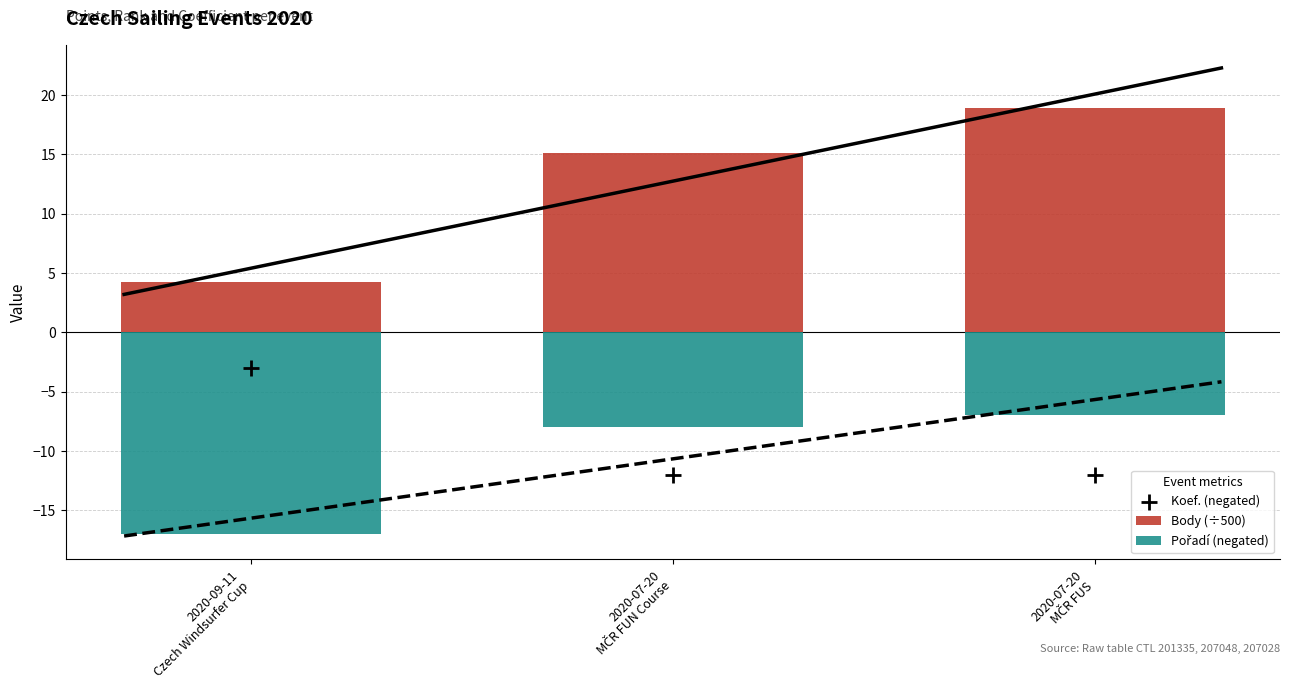

What is the total value across all series at 2020-07-20
MČR FUN Course?

-4.9